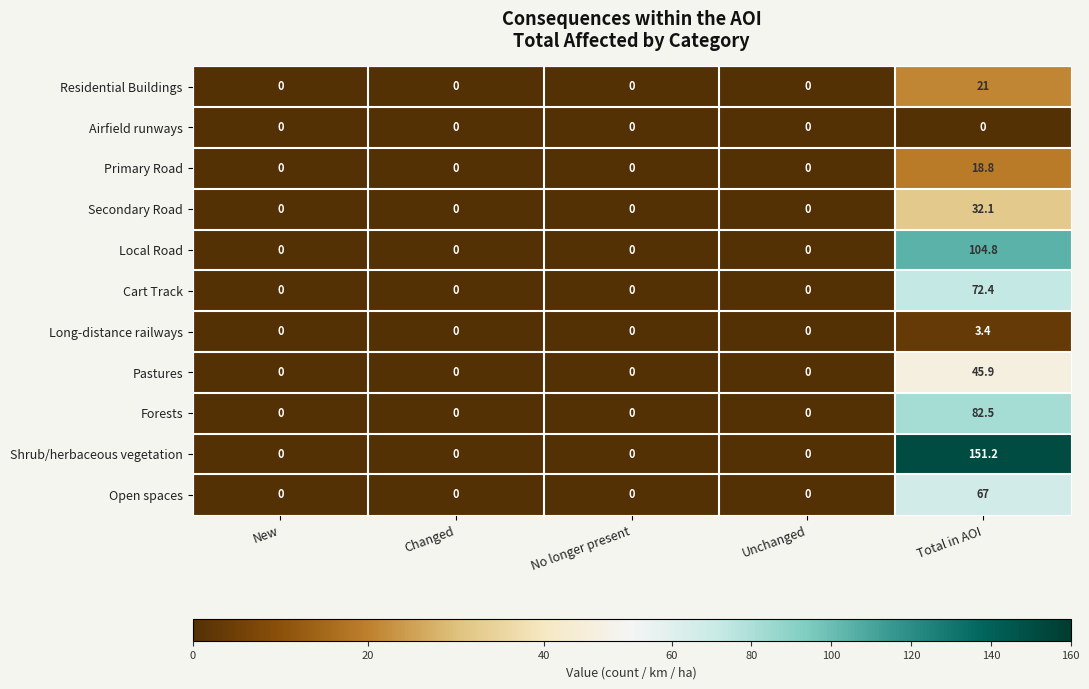

How many Long-distance railways values are between 0 and 1?

4